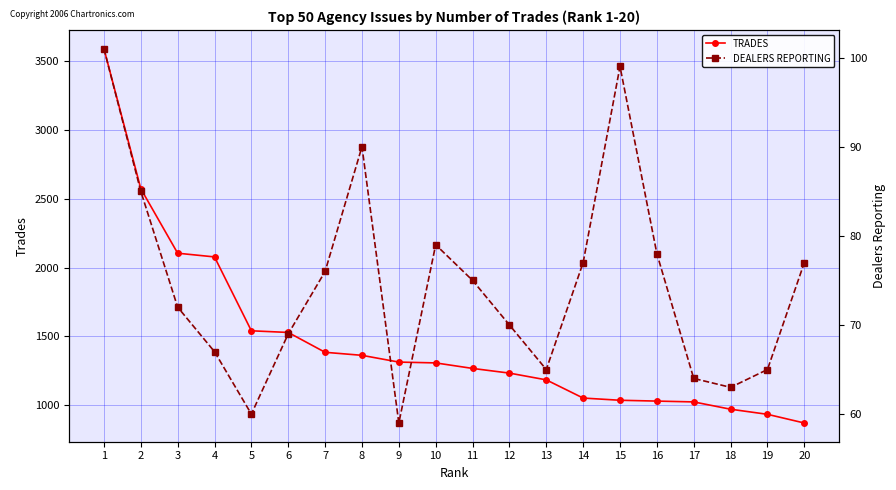

What is the highest value of the DEALERS REPORTING series?

101